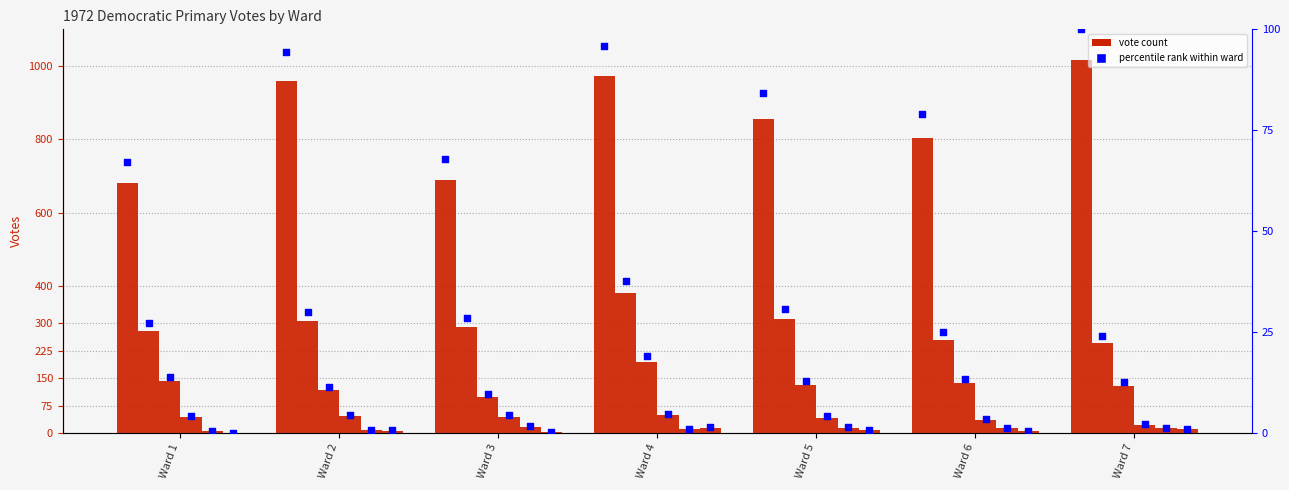

At how many categories does at least one series exceed 724?

5